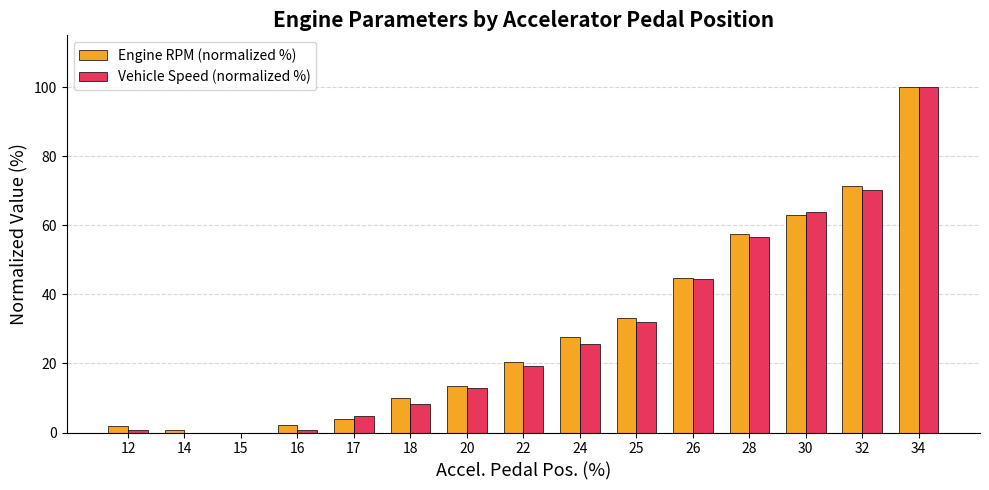

At which label does Vehicle Speed (normalized %) first exceed 19?

22